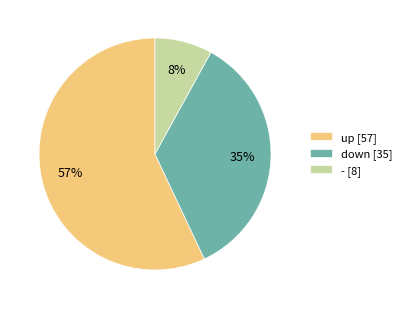

To the nearest percent, what portion does - represent?

8%